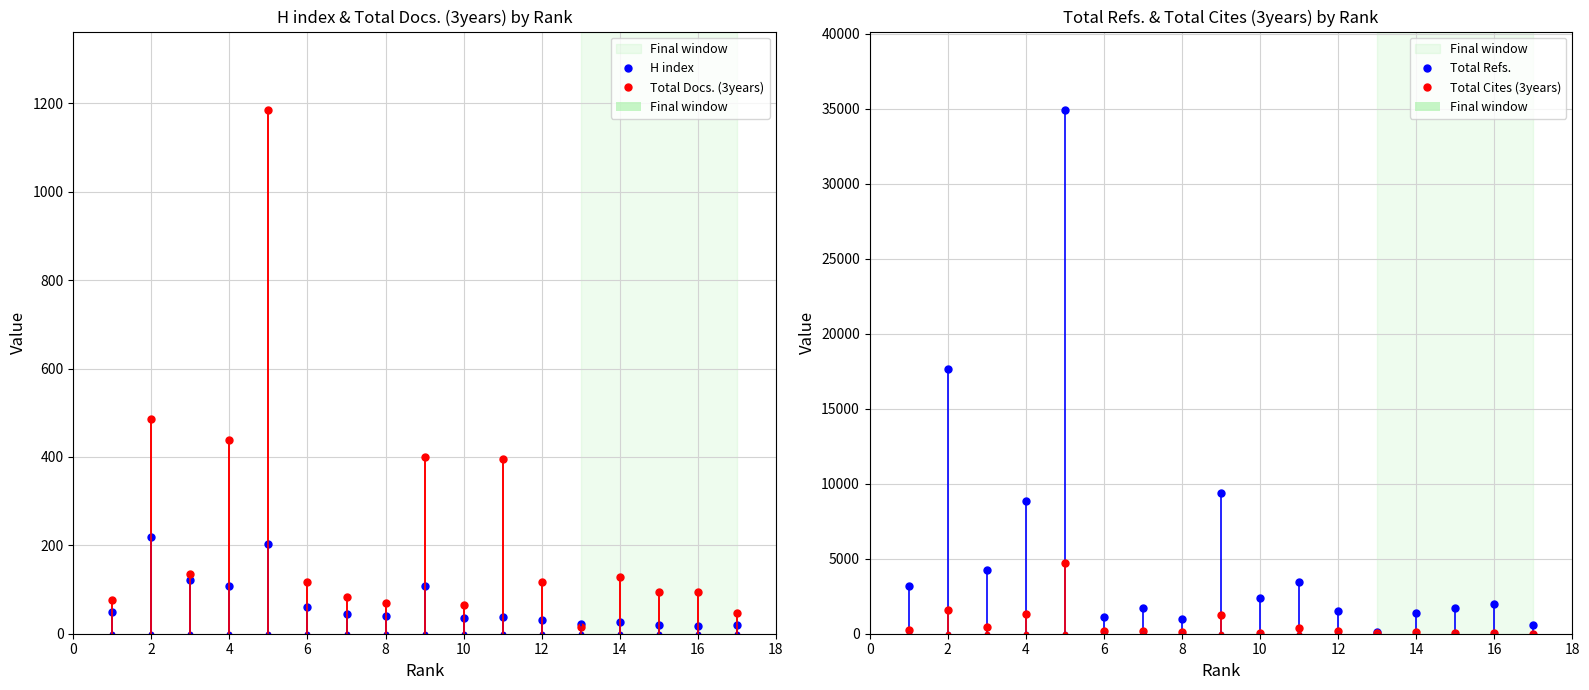

What is the total value across all series at 12?

1970